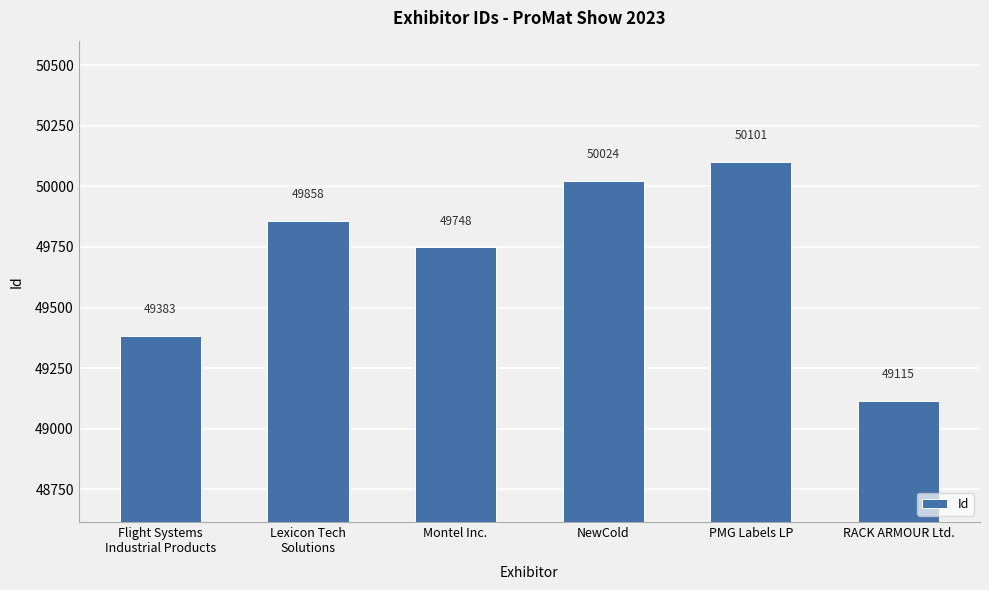

Which category has the highest value across all series?

PMG Labels LP